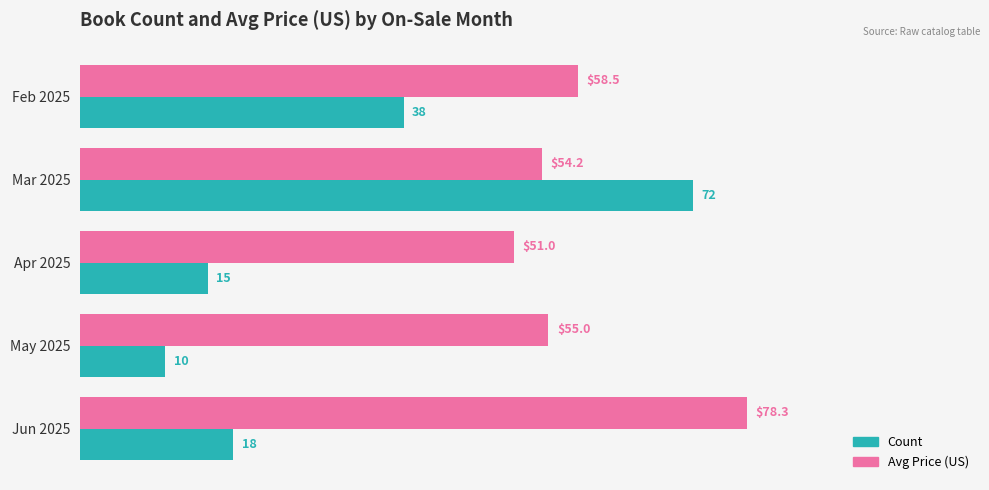

The Count series shows 8.9 at Apr 2025. True or false?

False